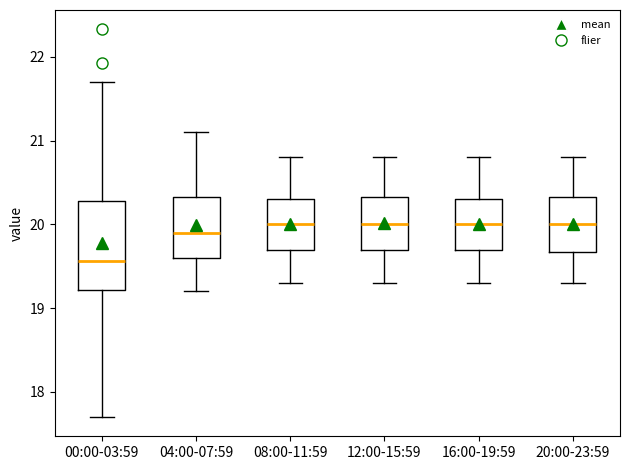

Where is the lower edge of the box for 12:00-15:59 on the y-axis? The values are not printed on the chart, so give them approximately, as read against the axis.

19.7